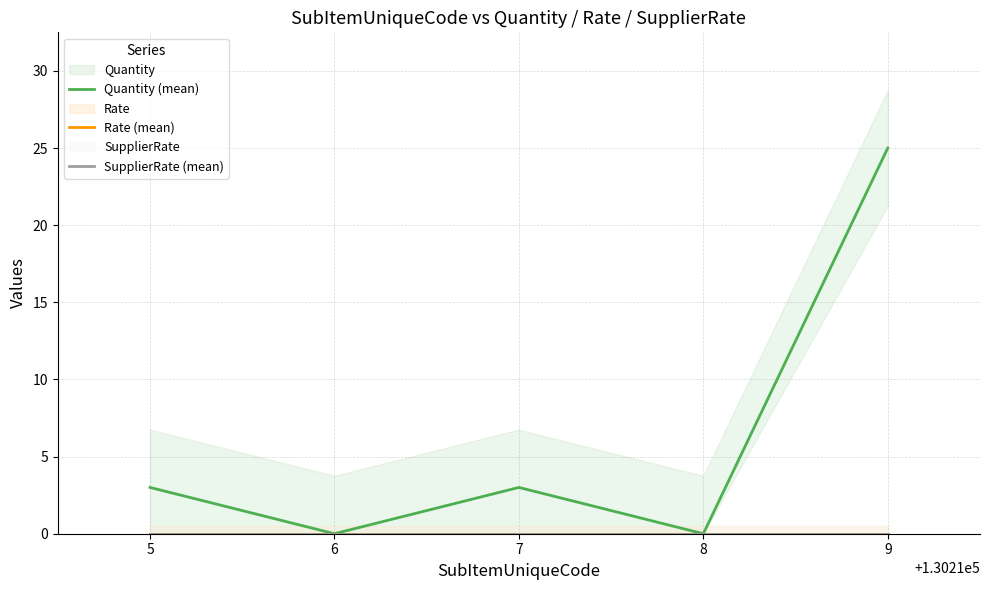

Which series has the largest total across all categories?

Quantity (mean)